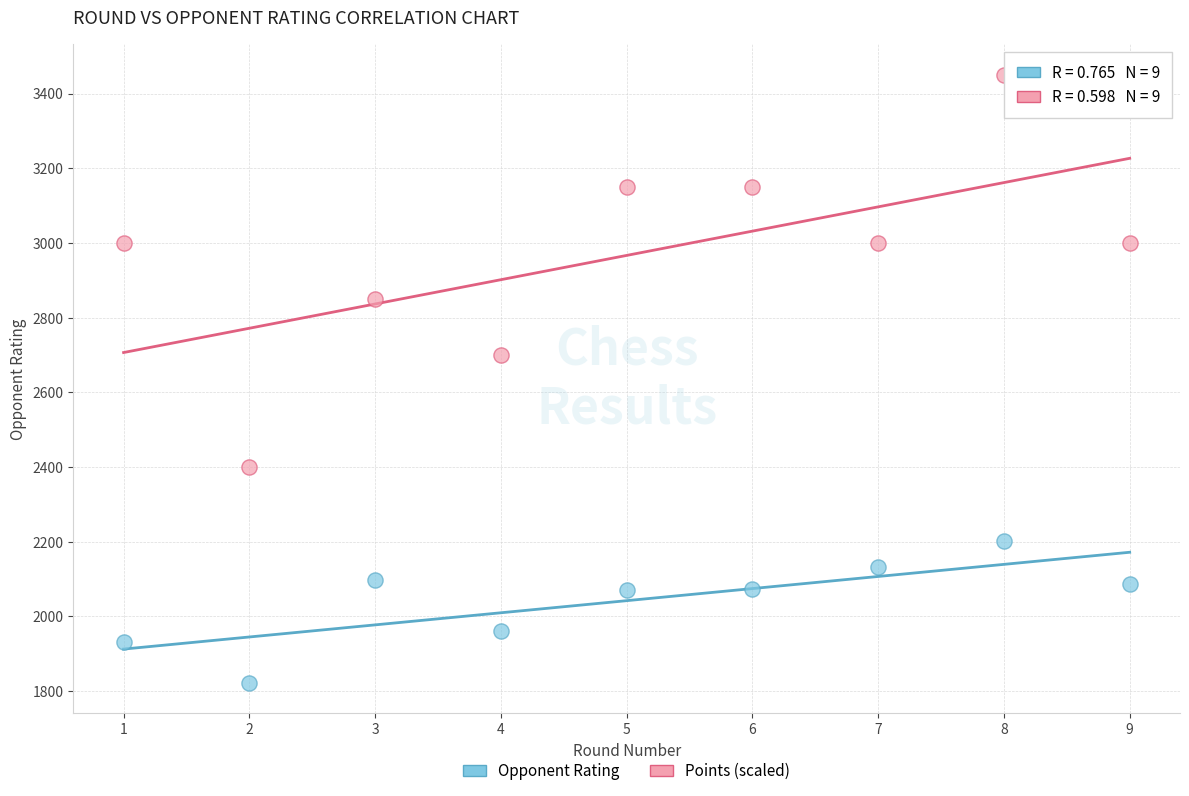

Across all series, what Y value is closest to 2636?

2700